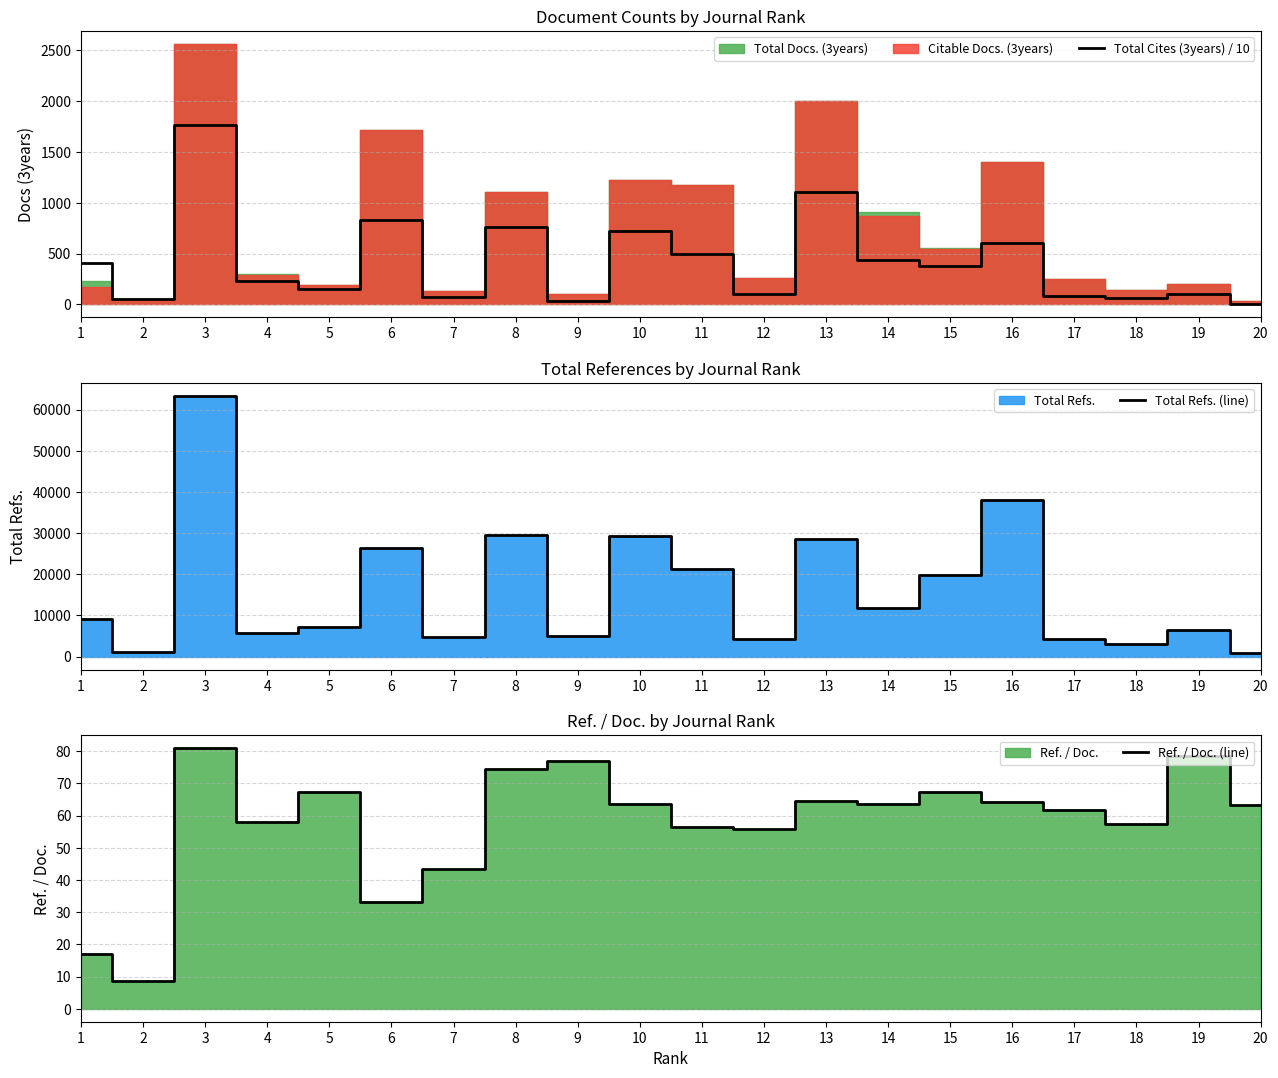

Reading right to left, what are all the values shown in this chart?

Total Cites (3years) / 10: 20=7.8	19=102.5	18=66.5	17=83.6	16=606.1	15=374.5	14=436.0	13=1108.0	12=102.4	11=499.5	10=717.2	9=34.2	8=761.0	7=67.8	6=827.3	5=152.5	4=228.6	3=1760.3	2=55.2	1=403.9
Total Refs. (line): 20=760.0	19=6356.0	18=2978.0	17=4315.0	16=38137.0	15=19803.0	14=11899.0	13=28648.0	12=4356.0	11=21236.0	10=29381.0	9=5014.0	8=29629.0	7=4683.0	6=26458.0	5=7205.0	4=5622.0	3=63264.0	2=1093.0	1=9145.0
Ref. / Doc. (line): 20=63.3	19=78.5	18=57.3	17=61.6	16=64.3	15=67.4	14=63.6	13=64.7	12=55.9	11=56.5	10=63.7	9=77.1	8=74.4	7=43.5	6=33.0	5=67.3	4=58.0	3=80.9	2=8.7	1=17.0